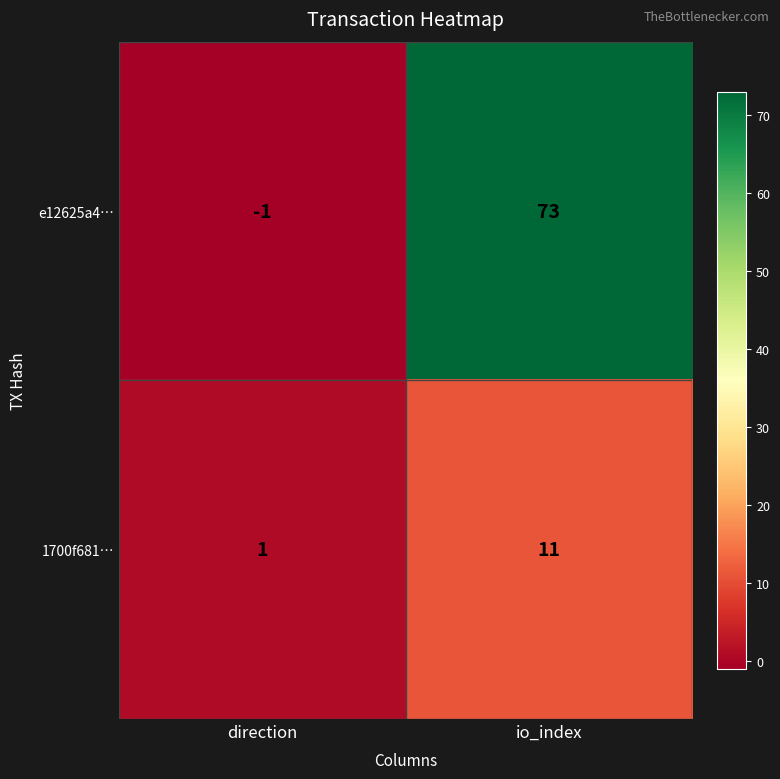

At which label does 1700f681… reach its minimum?

direction